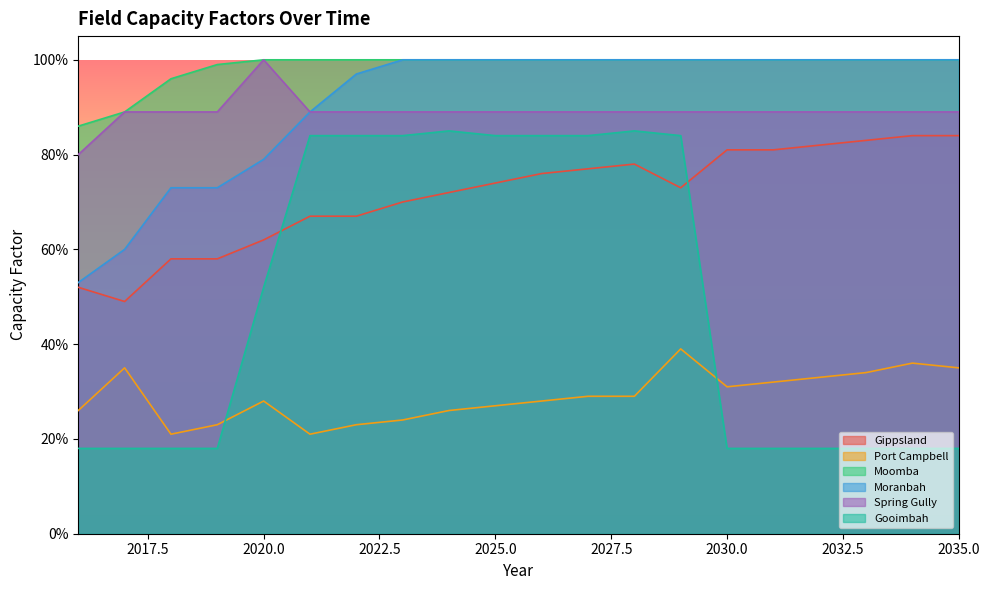

Rank the series at 2035 from lowest to highest value.

Gooimbah, Port Campbell, Gippsland, Spring Gully, Moomba, Moranbah